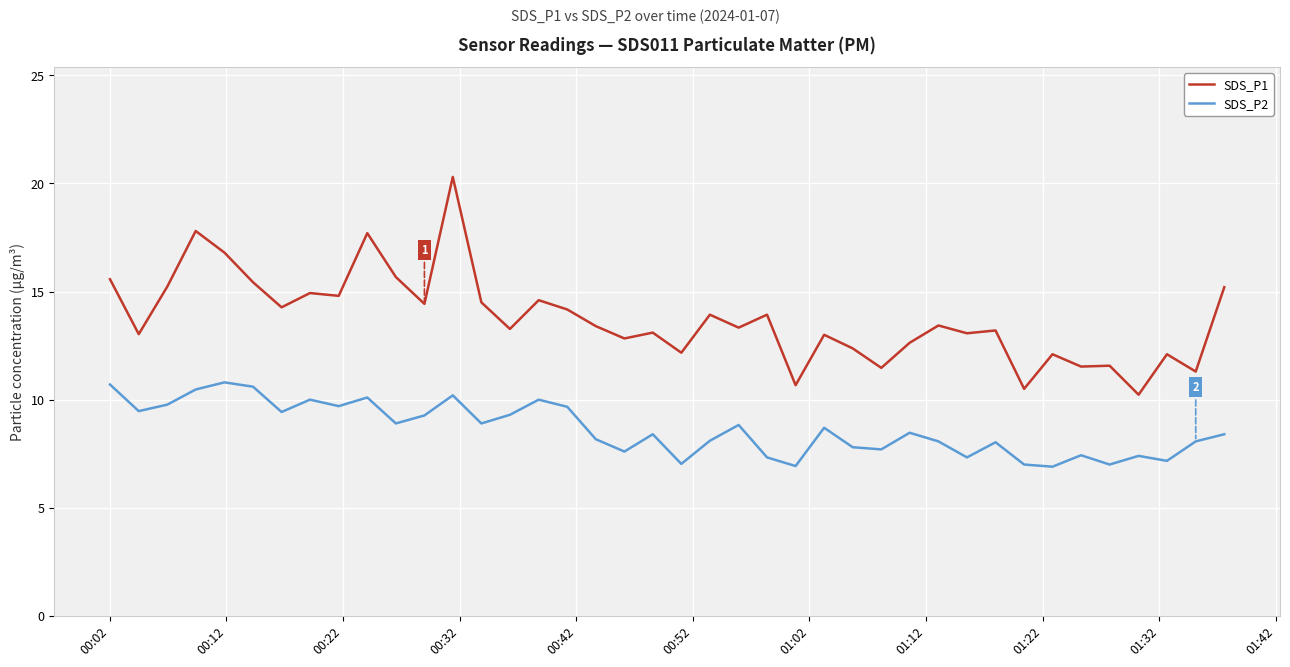

What is the difference between the maximum and minimum values in the SDS_P1 series?

10.1